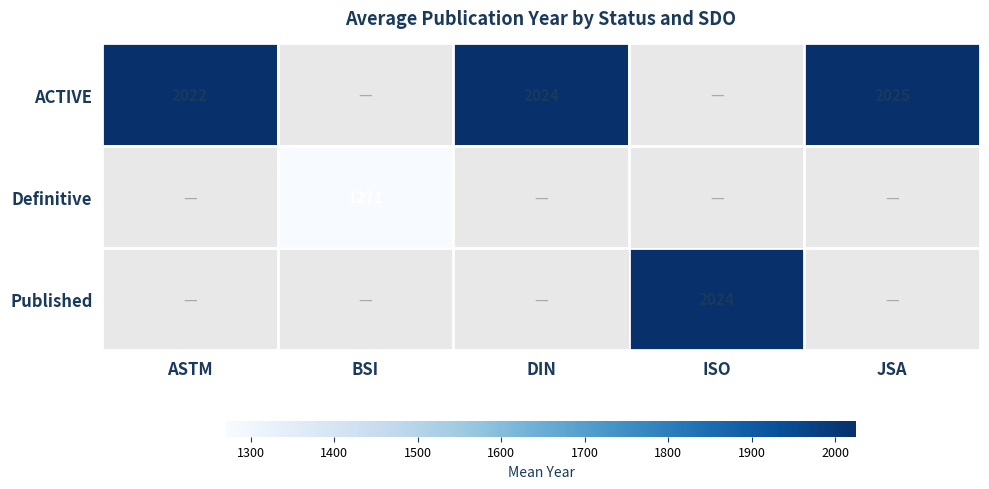

Is the value of Published at ISO greater than the value of ACTIVE at JSA?

No